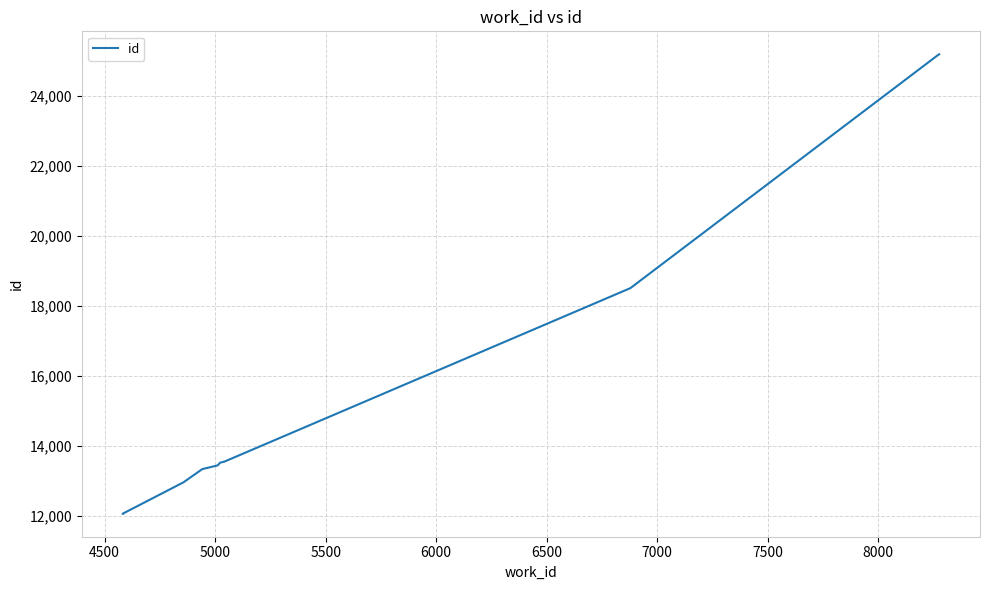

What is the difference between the maximum and minimum values?

13134